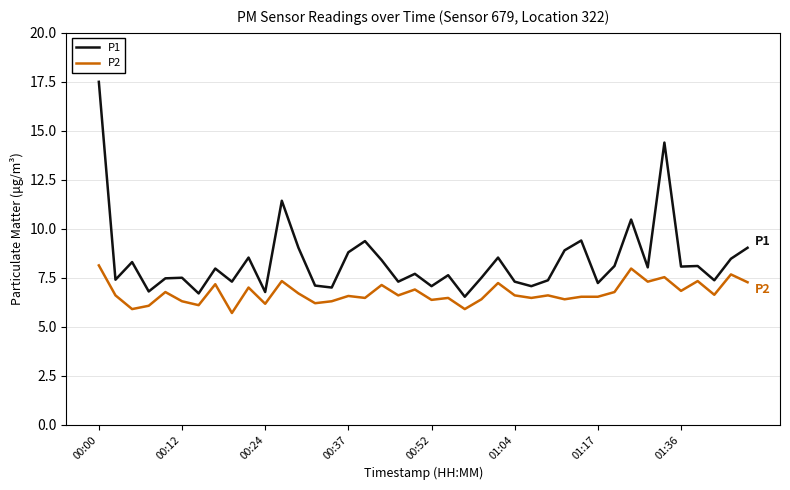

Which series has the widest spread of values?

P1